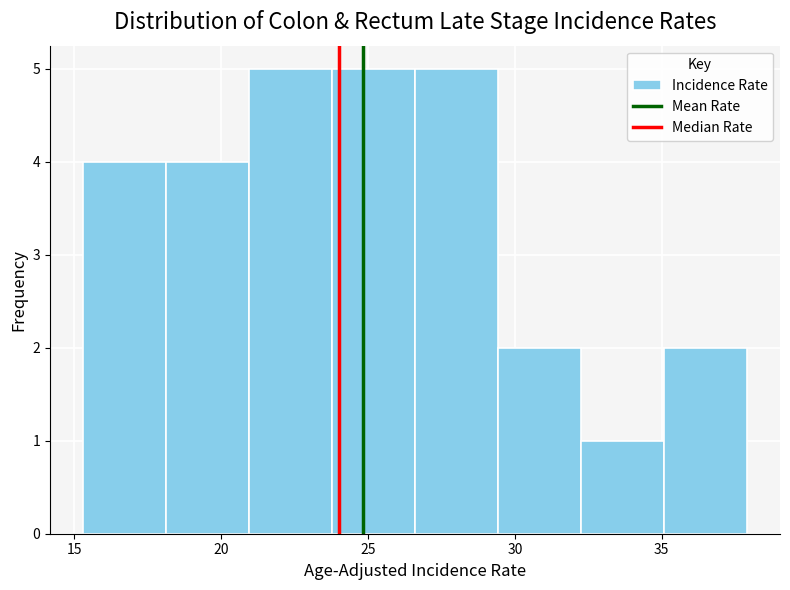

Reading left to right, list every bar in this chart as the range it spans on the x-axis followed by its height. Neither the bar edges nor the heights are printed on the chart, so give them approximately, as read against the axes.

15.5 to 18.0: 4
18.0 to 21.0: 4
21.0 to 24.0: 5
24.0 to 26.5: 5
26.5 to 29.5: 5
29.5 to 32.5: 2
32.5 to 35.0: 1
35.0 to 38.0: 2